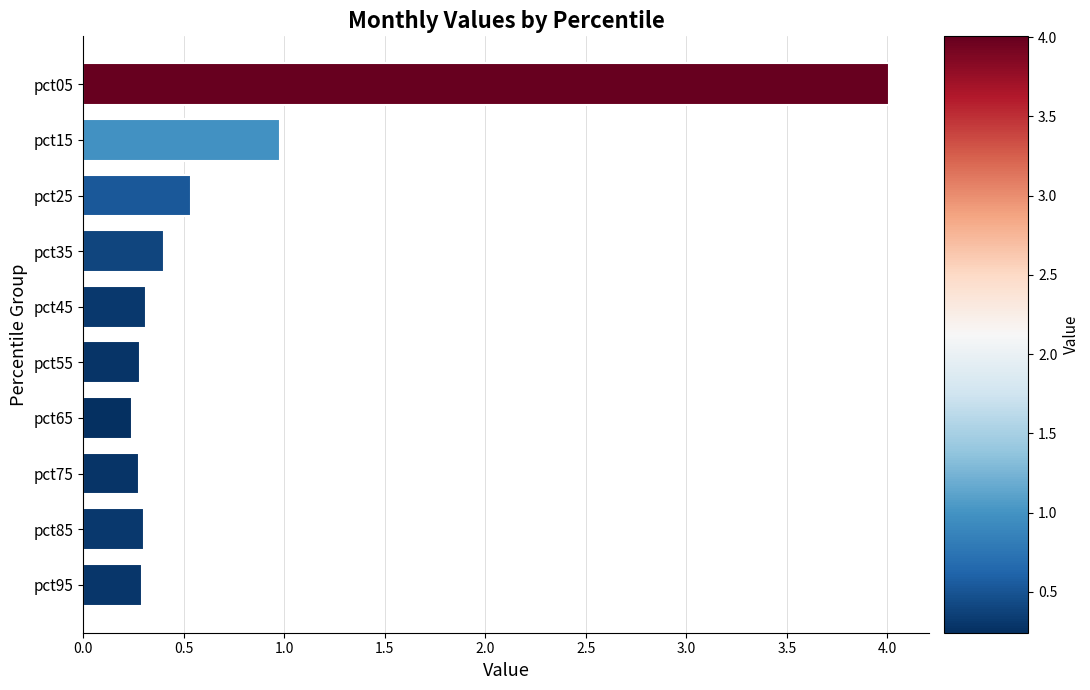

Reading top to bottom, transcribe all the data shown in this chart.

4.0	1.0	0.5	0.4	0.3	0.3	0.2	0.3	0.3	0.3